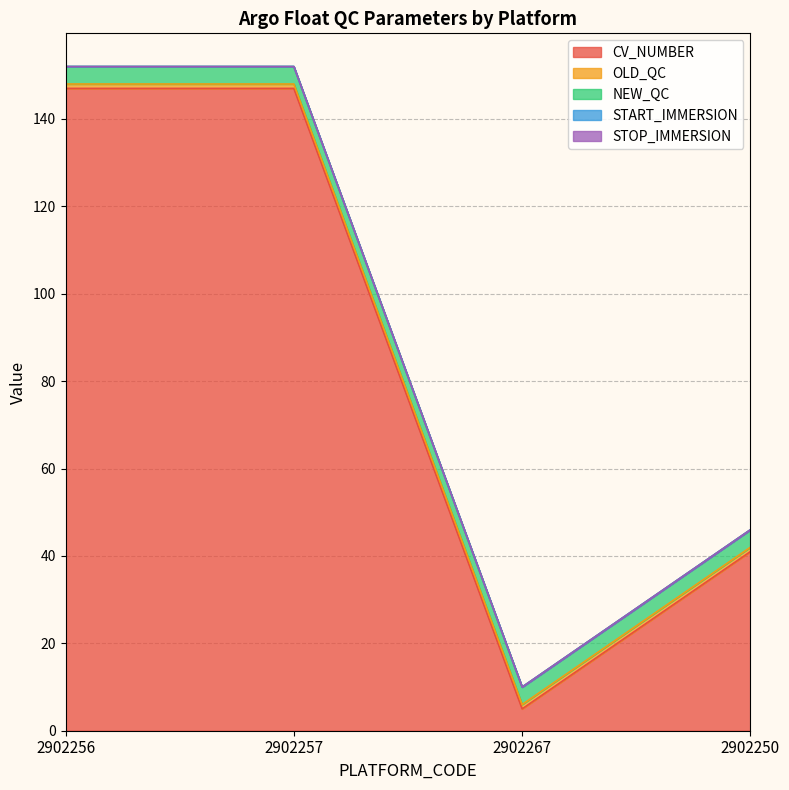

At which category is the sum across all series the highest?

2902256